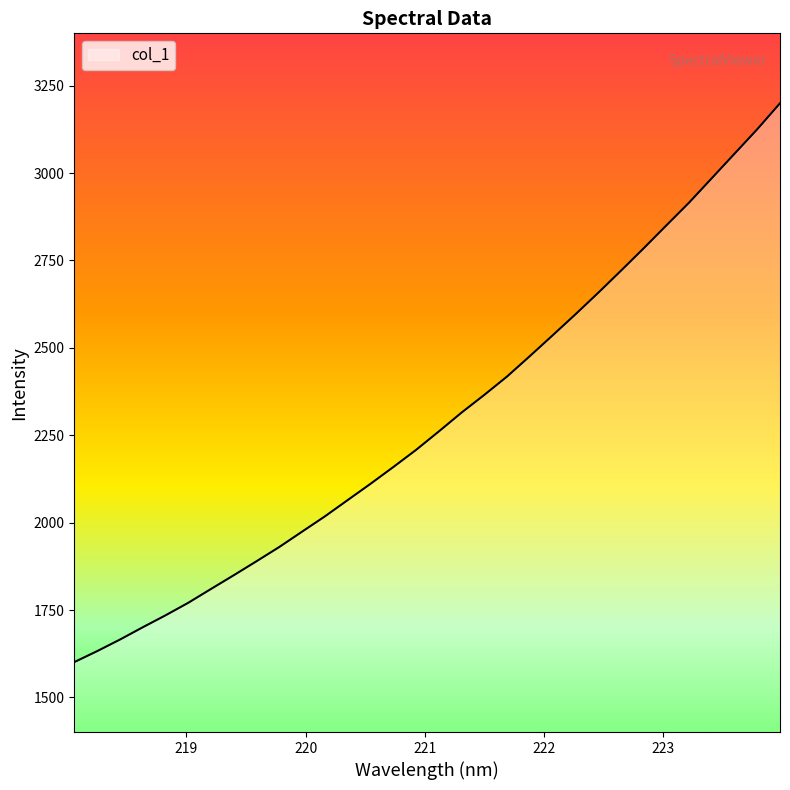

What is the maximum value shown in the chart?

3199.6